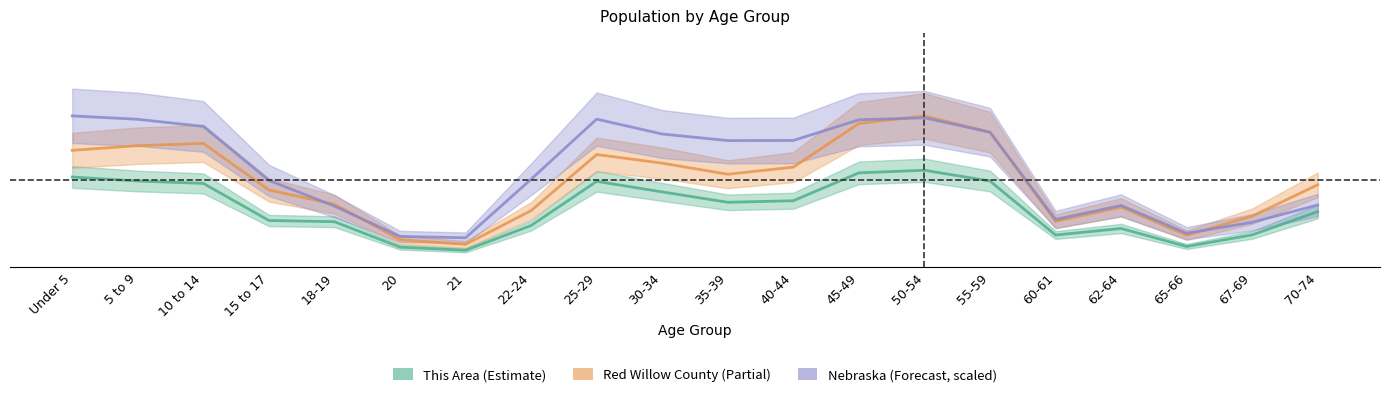

Reading left to right, extract all data points from this chart.

This Area: 521.0	498.0	484.0	270.0	263.0	116.0	98.0	241.0	496.0	435.0	375.0	384.0	545.0	560.0	498.0	186.0	224.0	120.0	187.0	321.0
Red Willow County: 675.0	702.0	715.0	446.0	364.0	159.0	132.0	327.0	651.0	601.0	537.0	578.0	830.0	874.0	780.0	265.0	347.0	185.0	295.0	476.0
Nebraska: 874.0	854.3	813.0	501.4	352.8	178.1	170.1	508.3	855.2	769.3	731.2	732.0	851.4	862.9	779.8	276.0	356.7	196.4	259.6	359.7